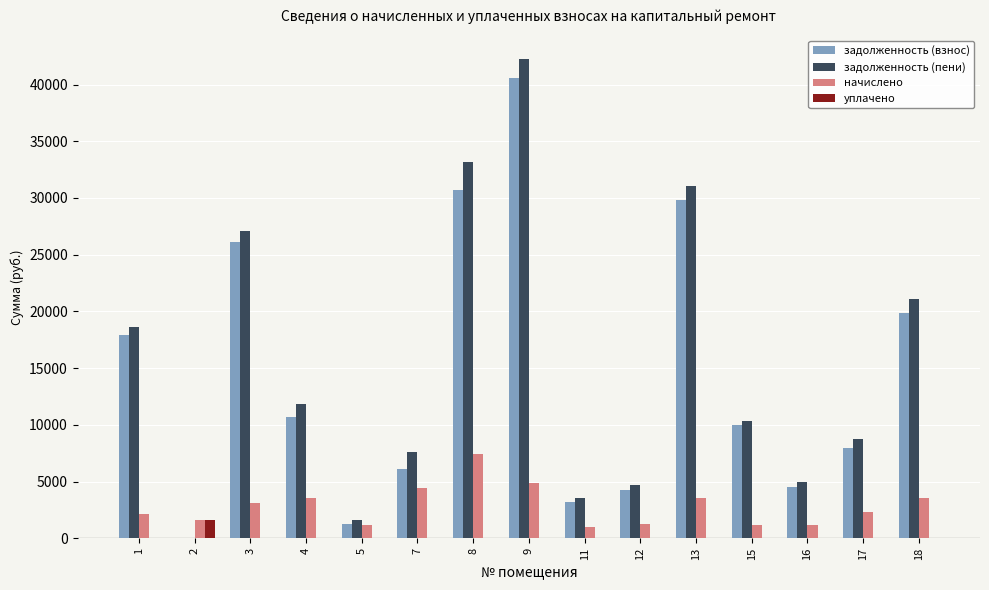

What is the maximum value shown in the chart?

42219.8